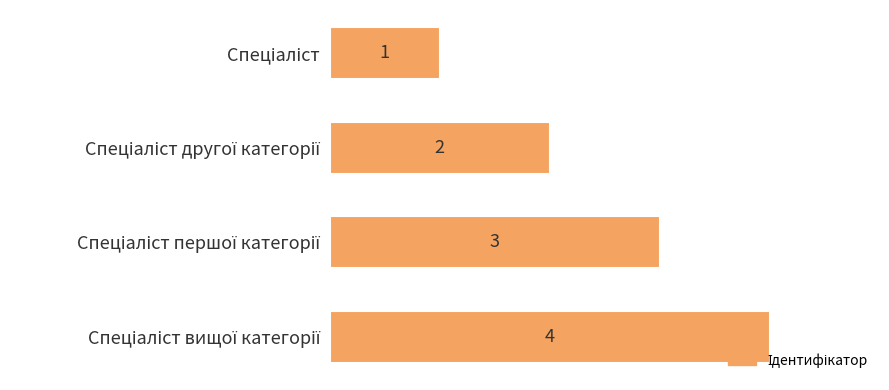

How many values are between 2 and 4?

3